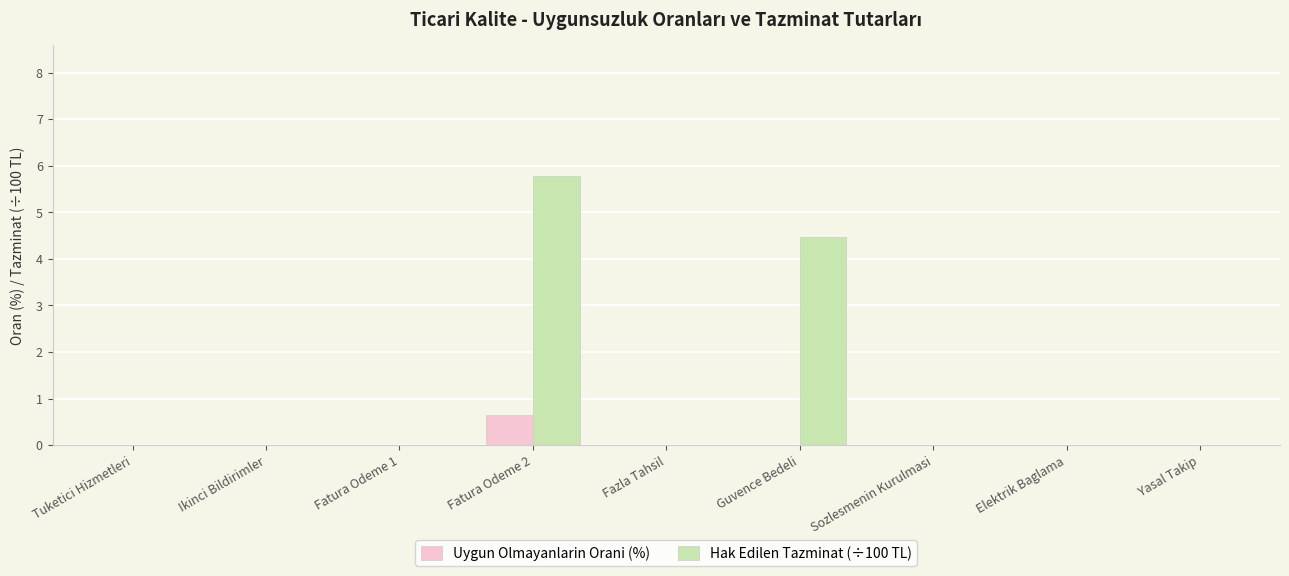

What is the sum of all Uygun Olmayanlarin Orani (%) values?

0.7